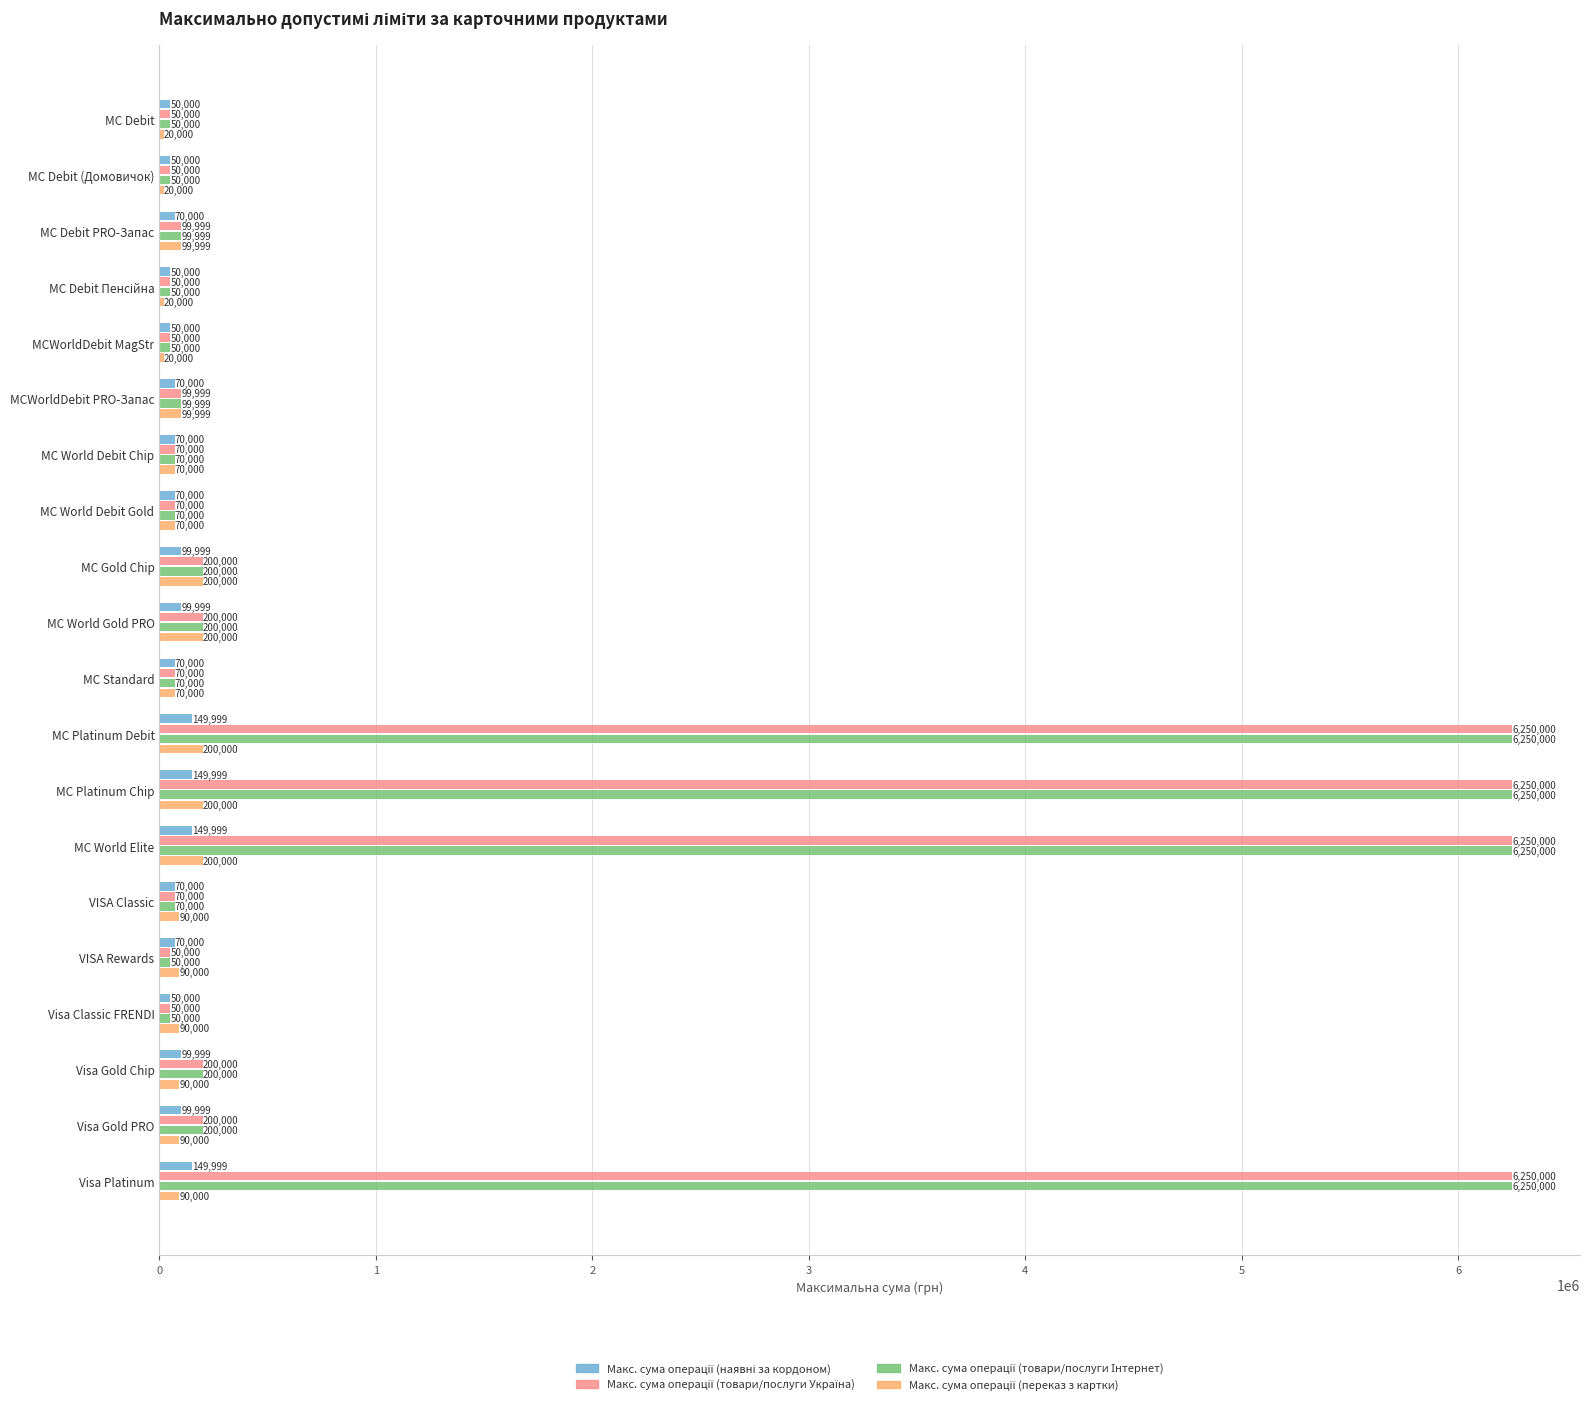

At how many categories does at least one series exceed 5551922?

4